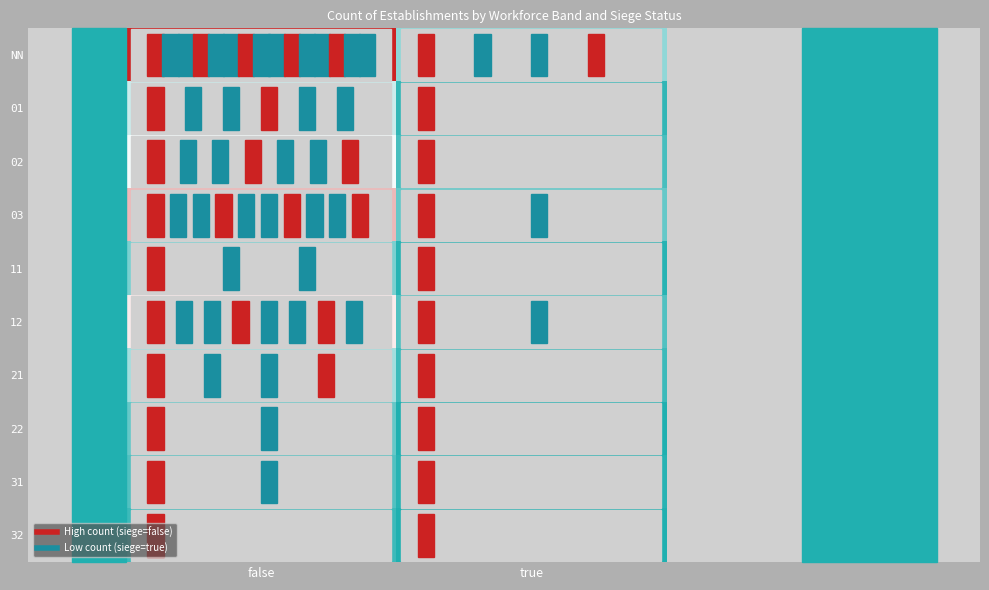

Reading left to right, transcribe all the data shown in this chart.

NN: false=45	true=12
01: false=18	true=3
02: false=22	true=5
03: false=30	true=8
11: false=10	true=2
12: false=25	true=6
21: false=14	true=4
22: false=8	true=1
31: false=6	true=2
32: false=4	true=1